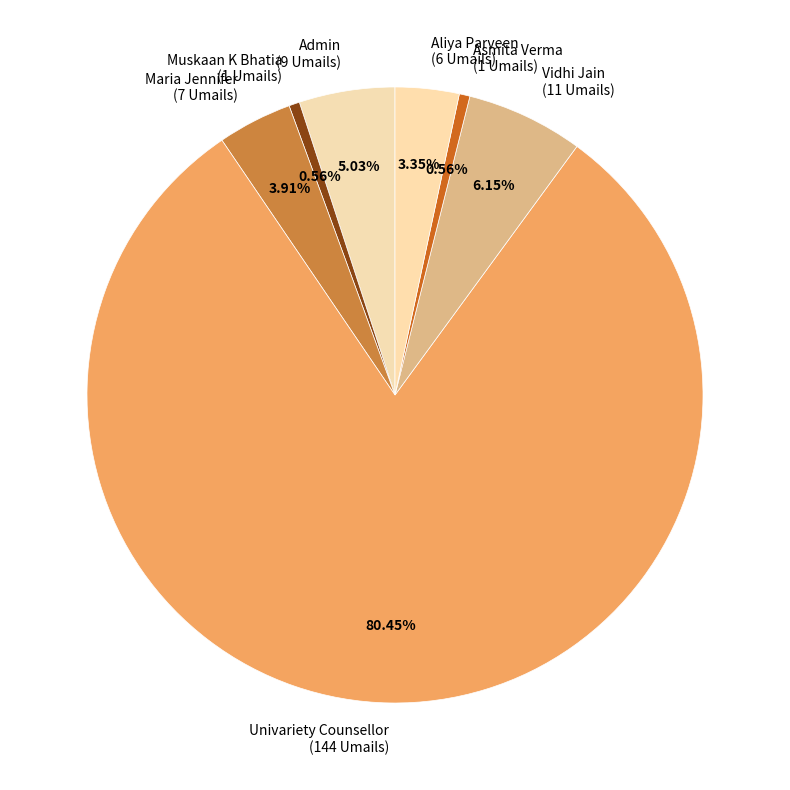

Does Asmita Verma (1 Umails) account for over 50% of the chart?

No